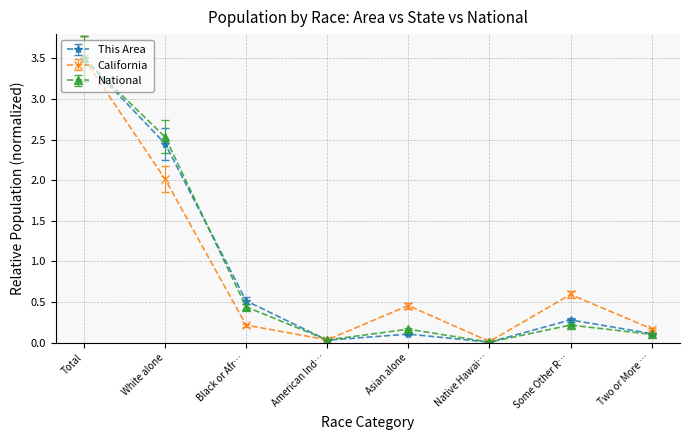

What are all the series names shown in the legend?

This Area, California, National